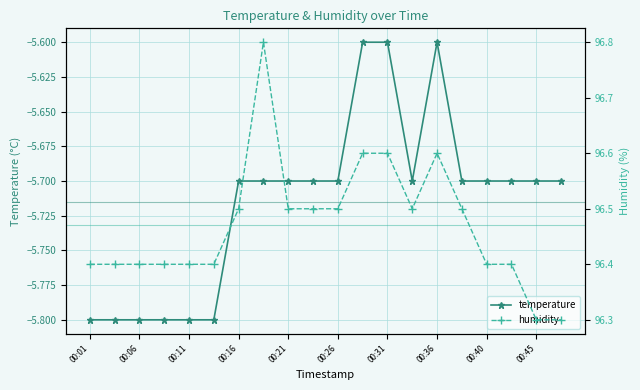

True or false: temperature has a value of -10.0 at 00:11.

False